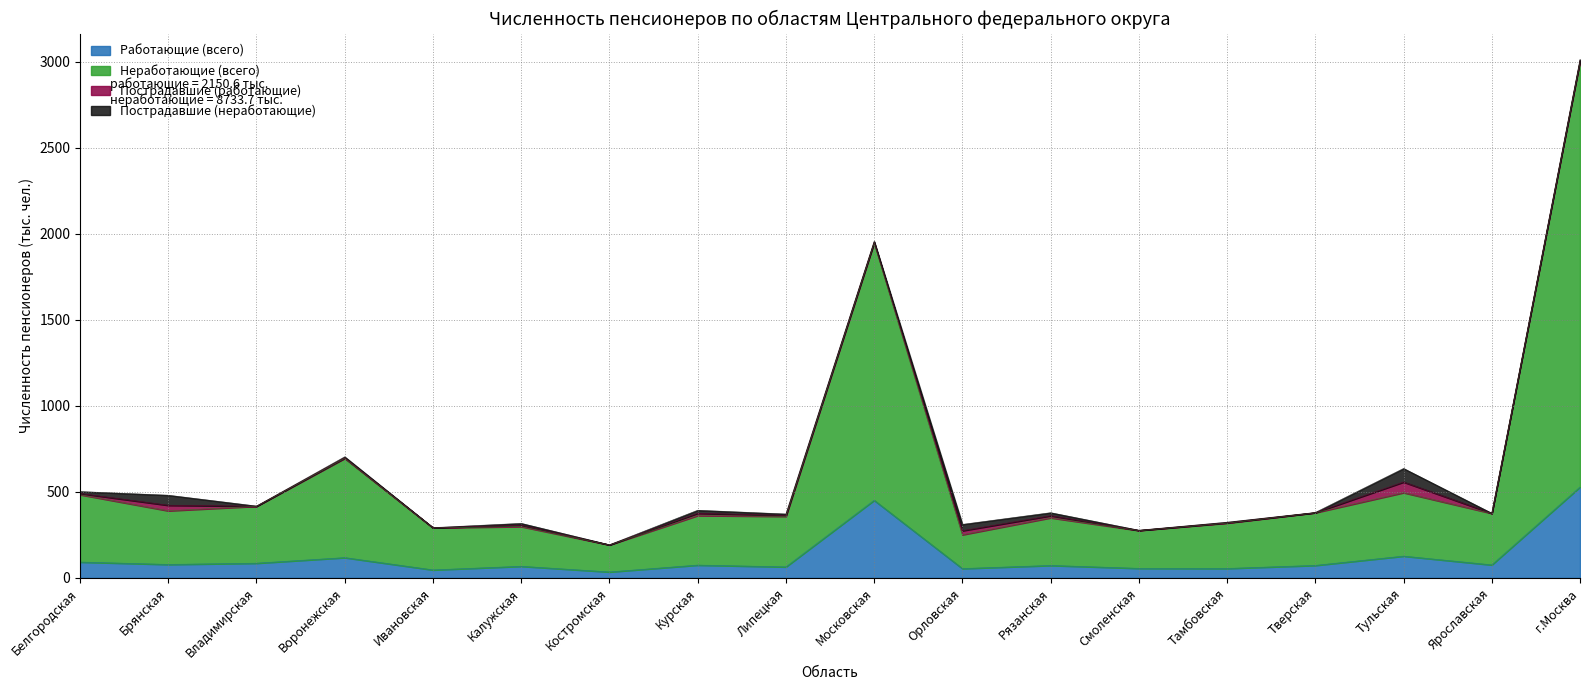

The Работающие (всего) series shows 72.6 at Тверская. True or false?

True